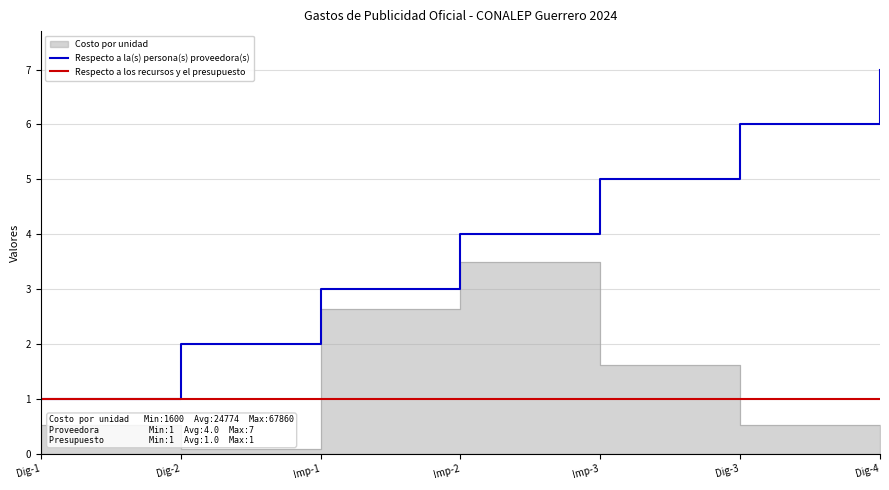

Is it true that Respecto a los recursos y el presupuesto equals 0 at Imp-2?

False